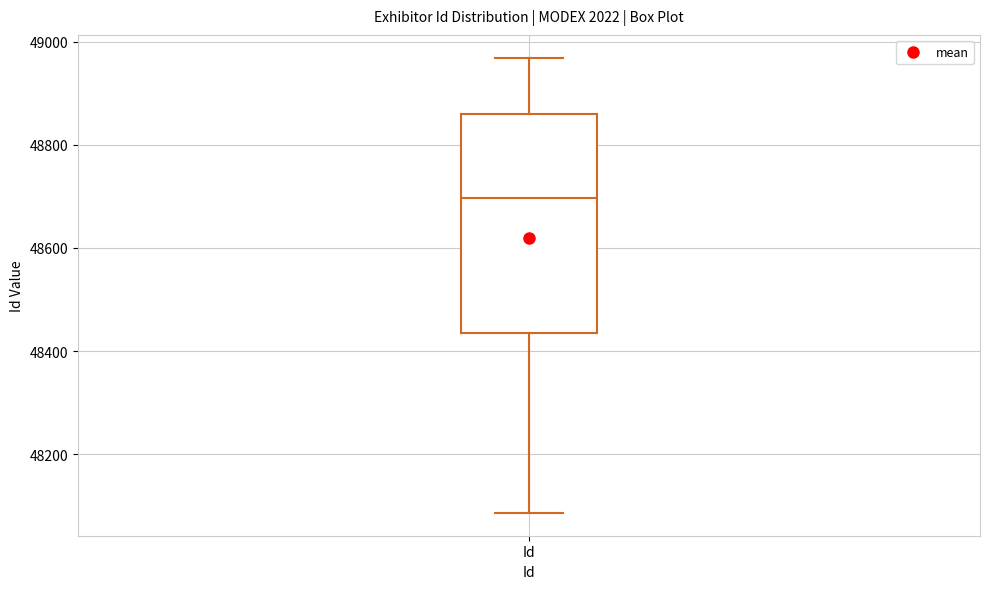

Transcribe this box plot: give where the median line is, the range the box spans, and where the two whiskers end, as read against the y-axis. The values are not printed on the chart, so give them approximately, as read against the axis.

median 48700, box 48440 to 48860, whiskers 48080 to 48960